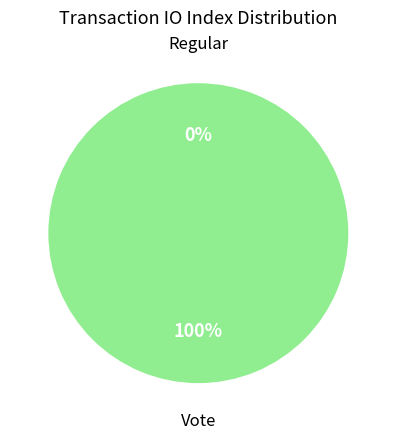

Which category has the smallest portion of the pie?

Regular